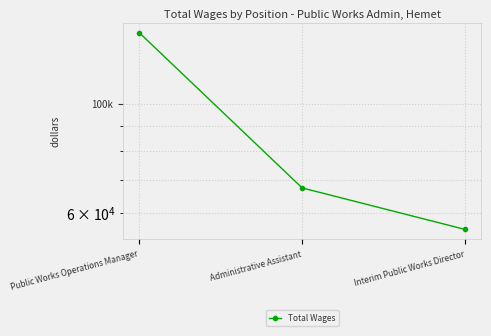

Reading right to left, extract all data points from this chart.

55500	67398	139356